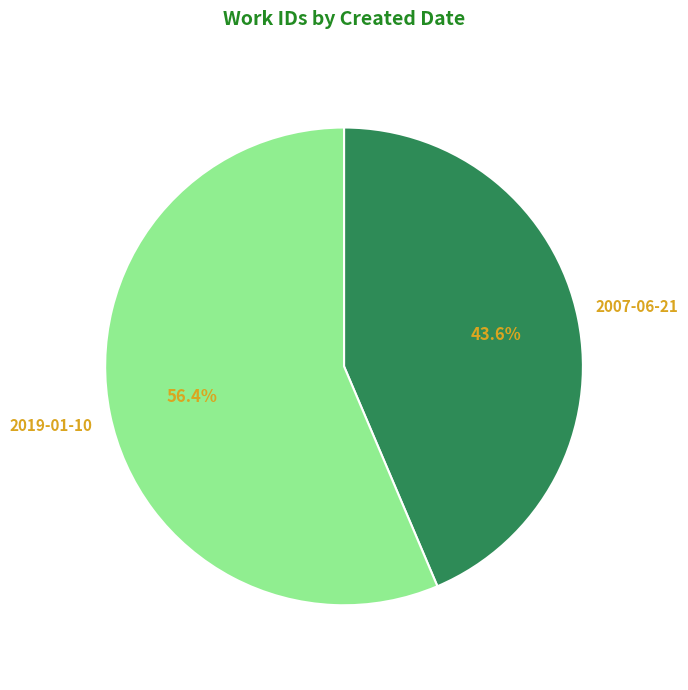

Does any single category account for the majority?

Yes